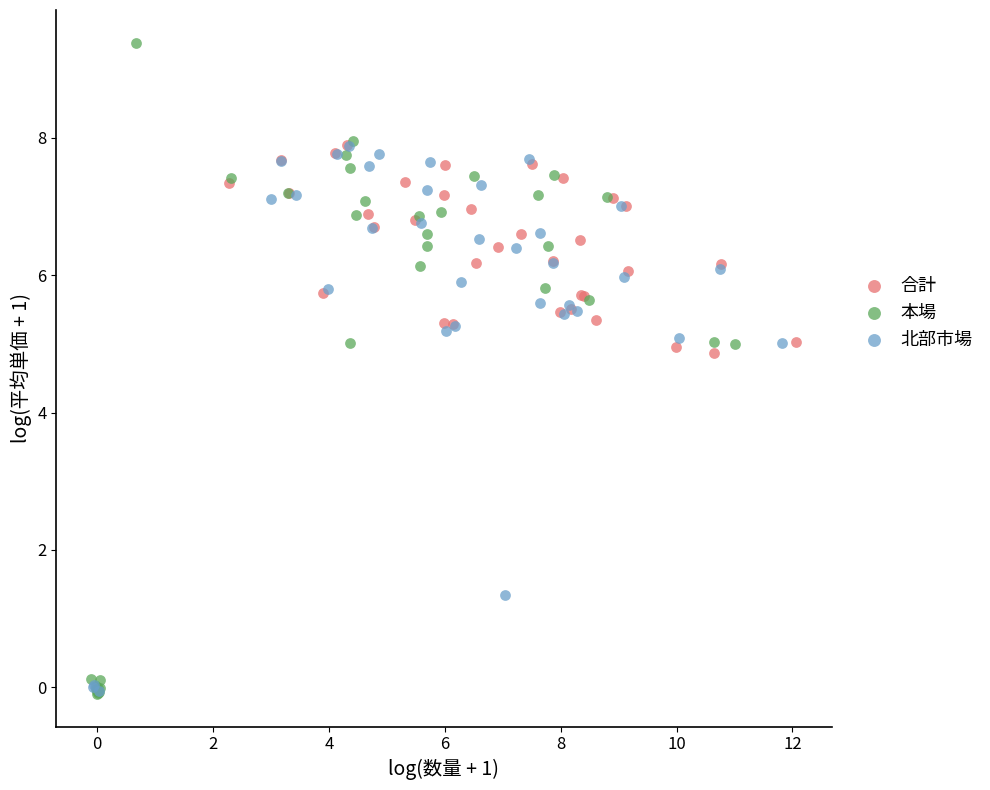

What are all the series names shown in the legend?

合計, 本場, 北部市場